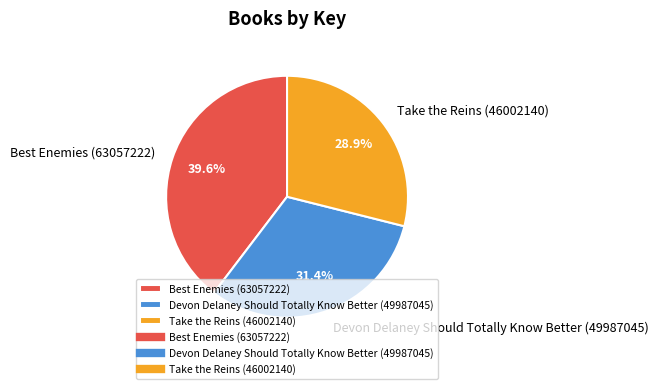

Combined, do Take the Reins (46002140) and Best Enemies (63057222) account for over 50%?

Yes